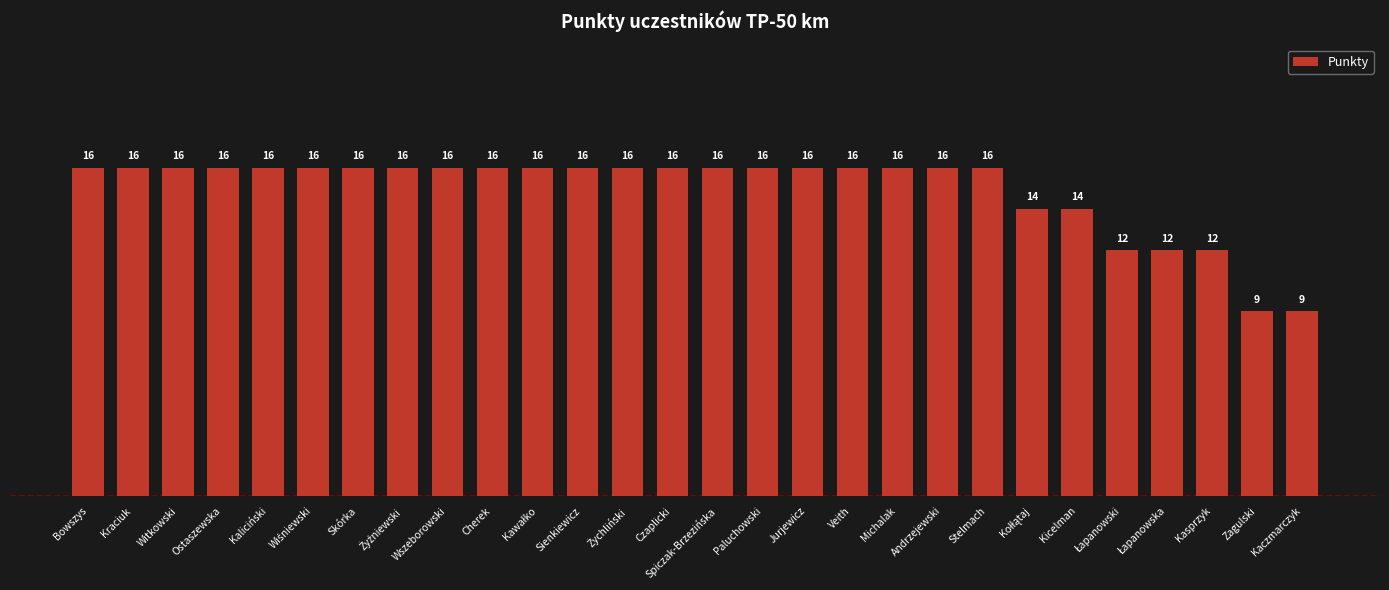

The chart shows a value of 16 at Stelmach. True or false?

True